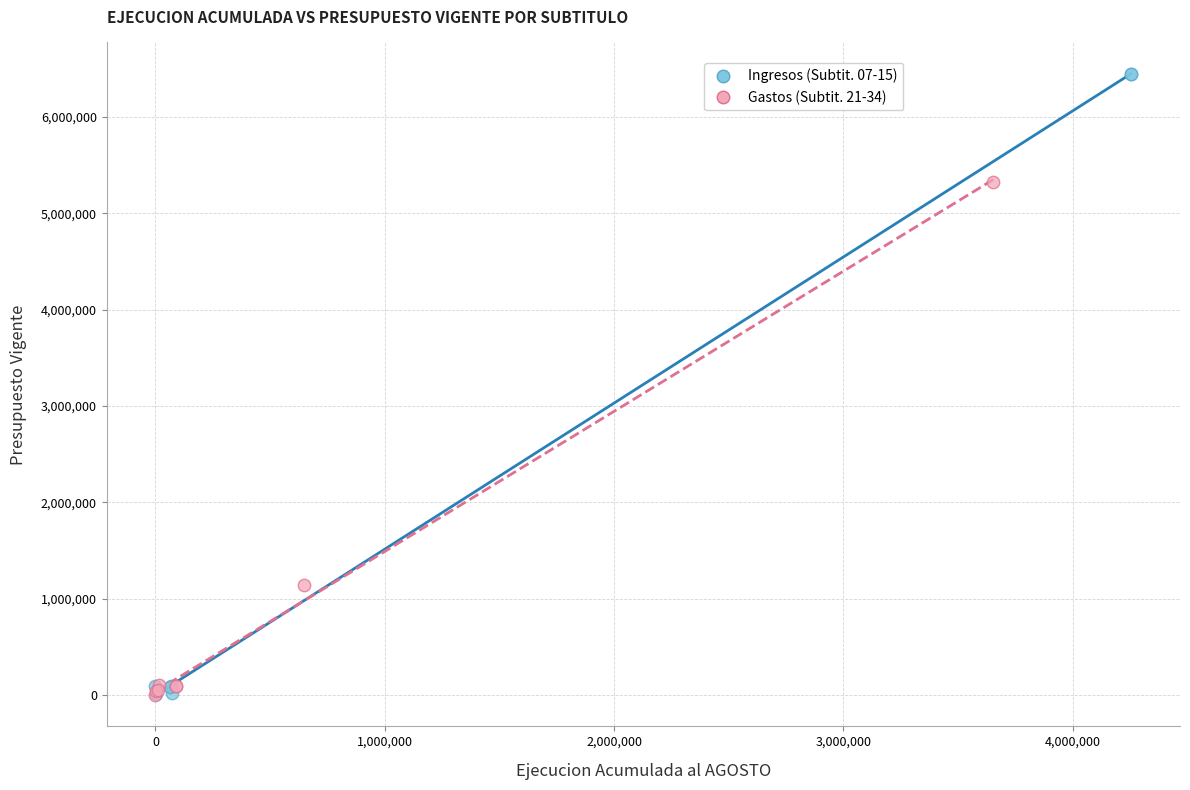

Which series has the largest Y range (max minus min)?

Ingresos (Subtit. 07-15)